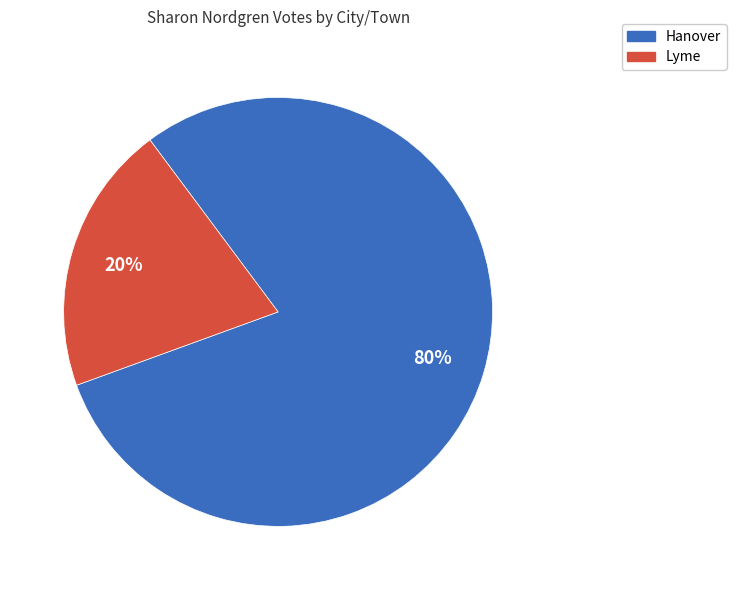

Is the sum of Lyme and Hanover greater than half?

Yes